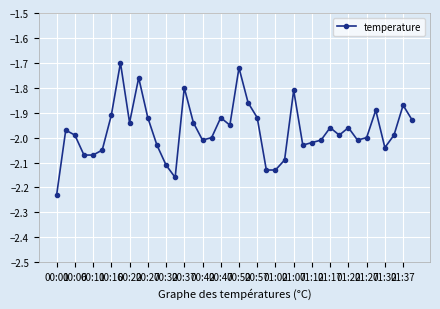

True or false: there are more than 2 points higher than both neighbors.

True